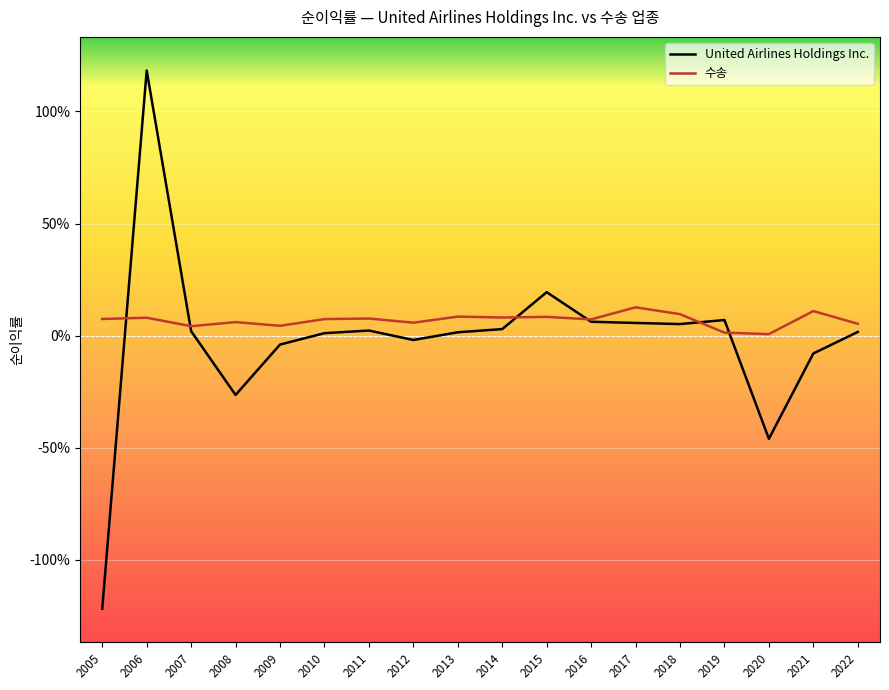

Rank the series by their maximum value, from highest to lowest.

United Airlines Holdings Inc., 수송